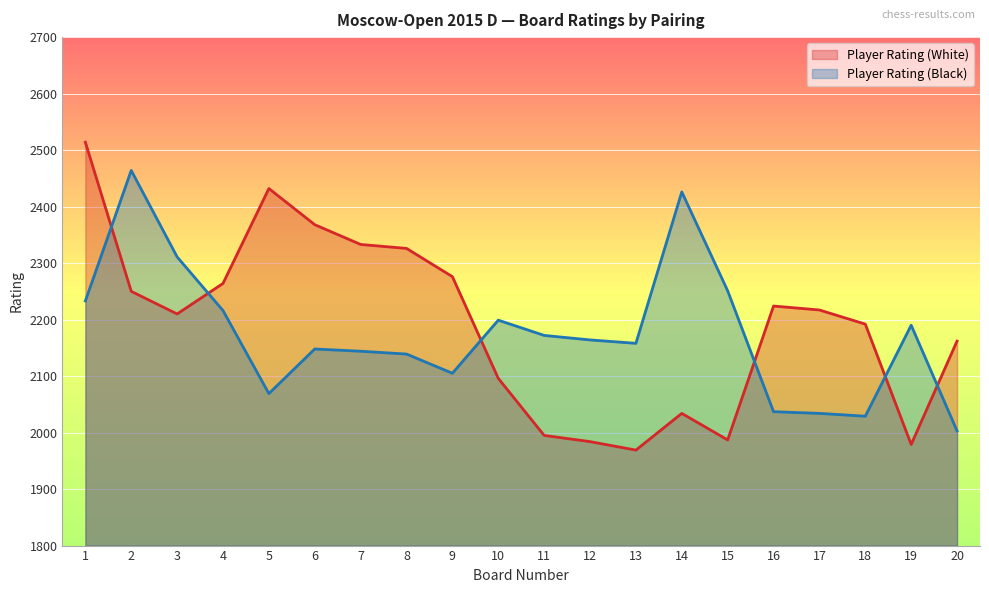

True or false: Player Rating (White) has more than 1 points higher than both neighbors.

True